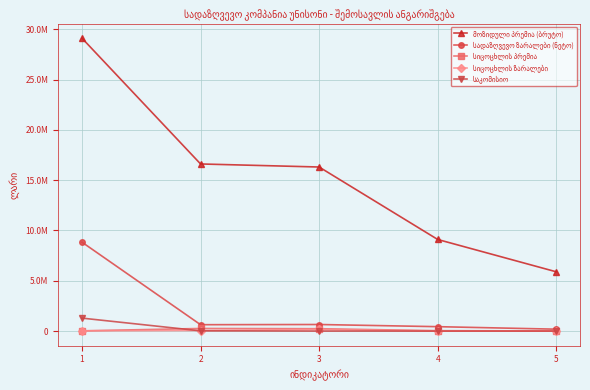

Is this an area chart (filled region under the line)?

No